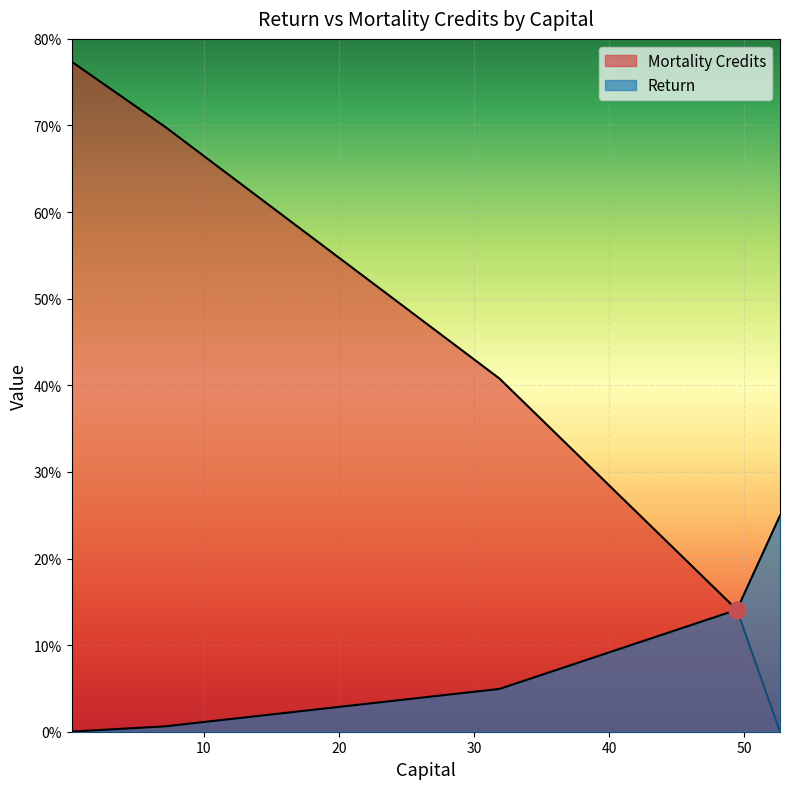

True or false: Return has more than 2 interior local peaks.

False